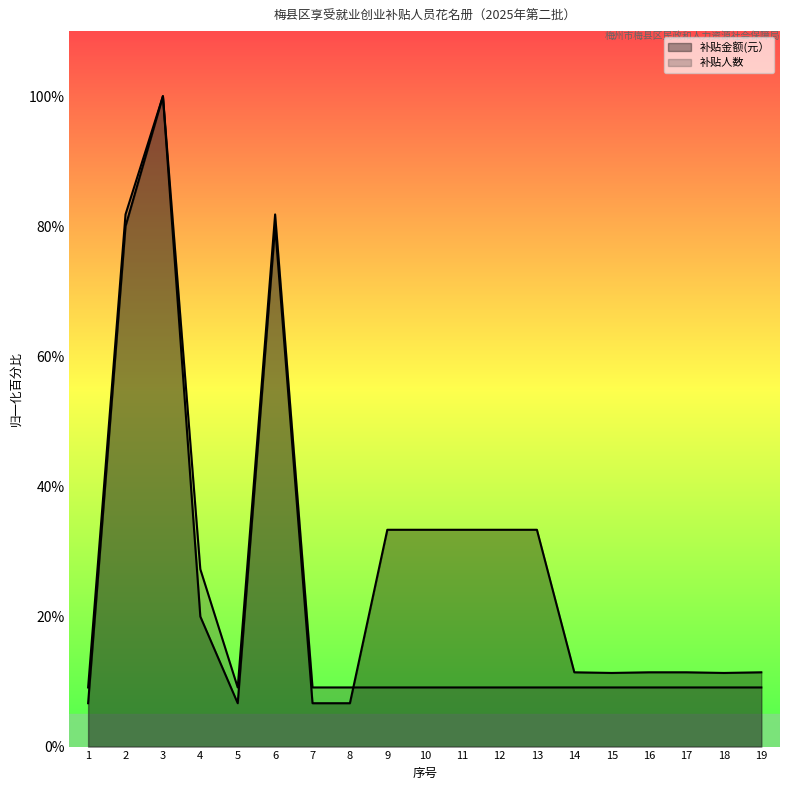

How many interior local valleys does the 补贴金额(元） series have?

3